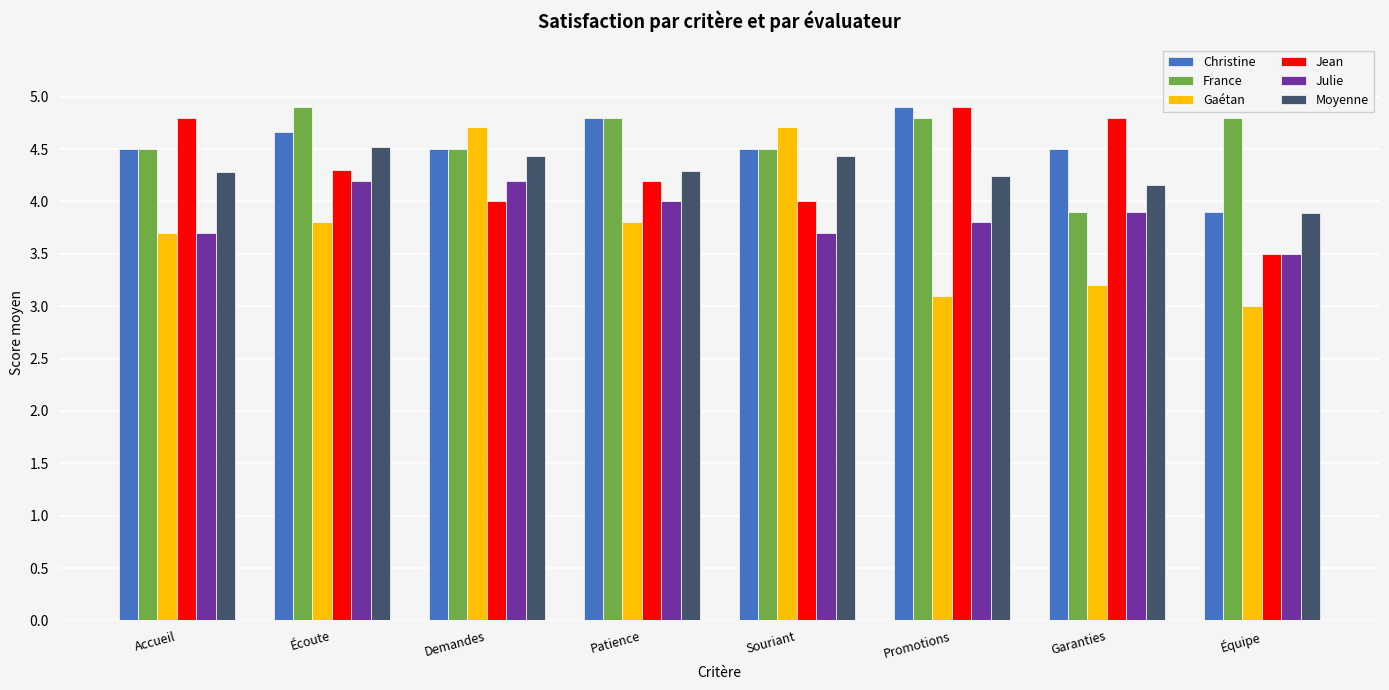

Which series changed the most between Écoute and Promotions?

Gaétan